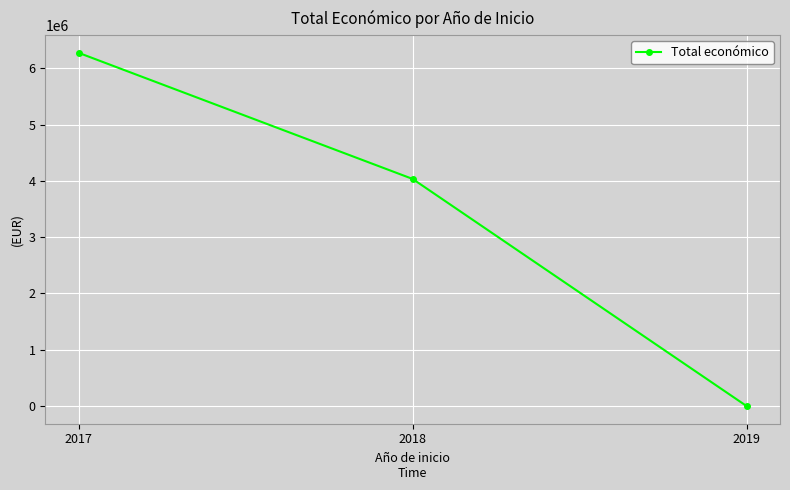

Reading left to right, list all the values displayed in this chart.

6272899.3	4033442.0	0.0